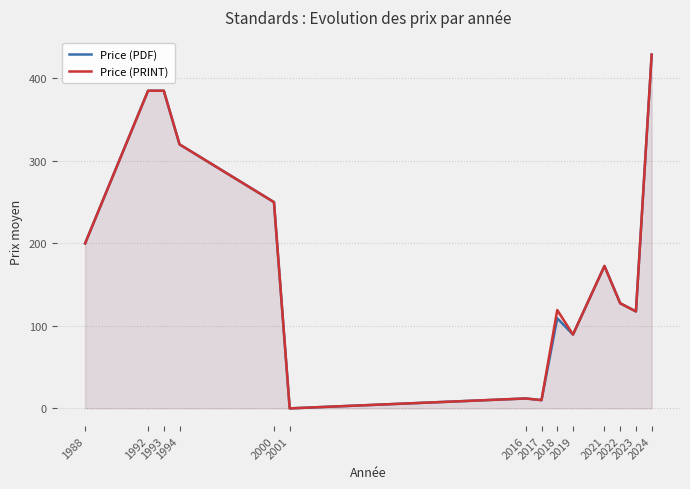

At 2016, list the series in order from largest to smallest.

Price (PDF), Price (PRINT)